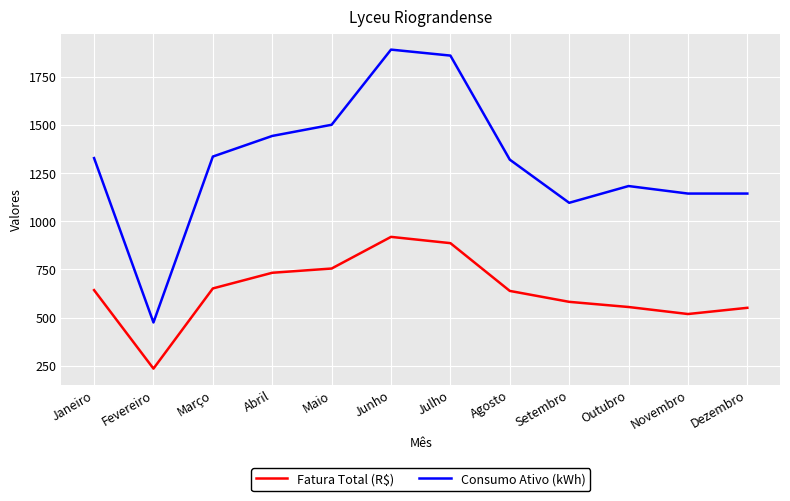

Which series has the largest total across all categories?

Consumo Ativo (kWh)